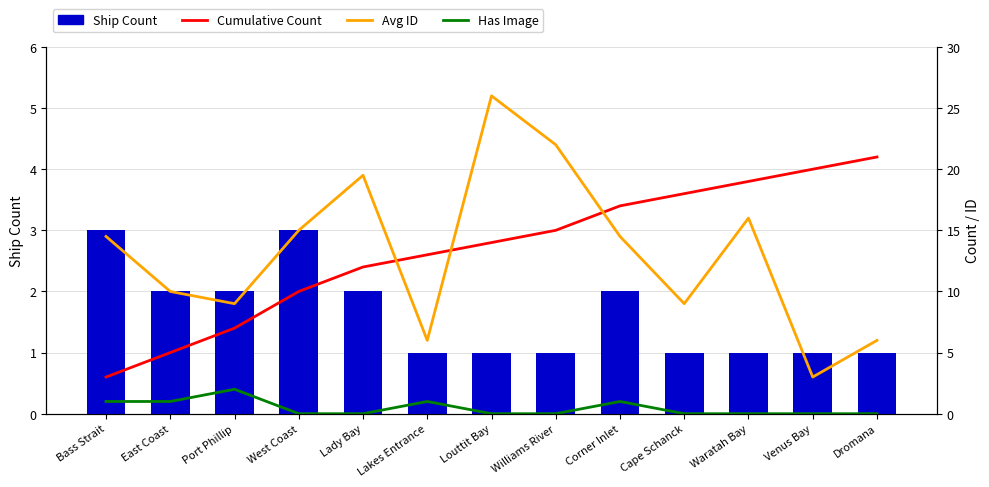

Between West Coast and Corner Inlet, which series saw the biggest shift?

Cumulative Count